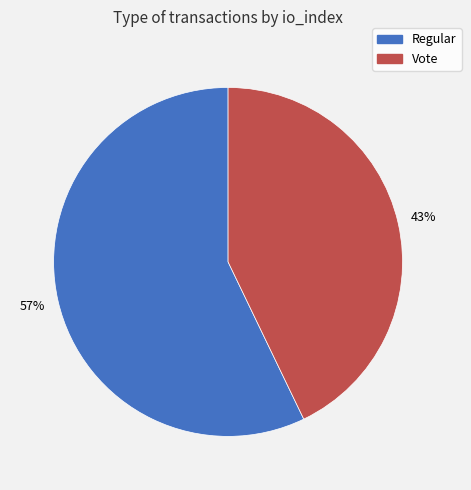

Is there a majority slice in this chart?

Yes